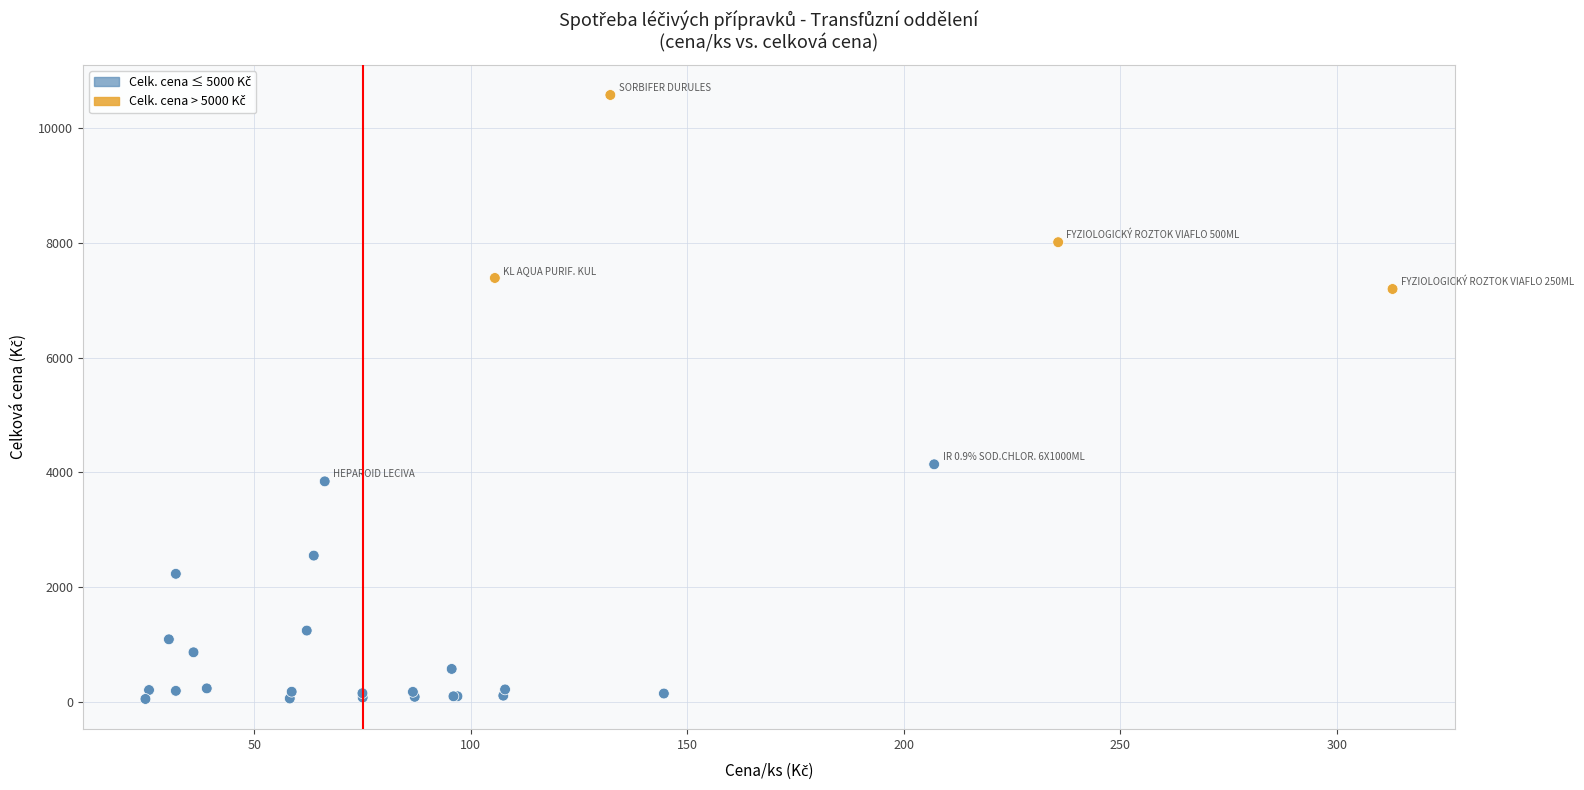

What Y value in the scatter plot is closest to 5313?

4139.8